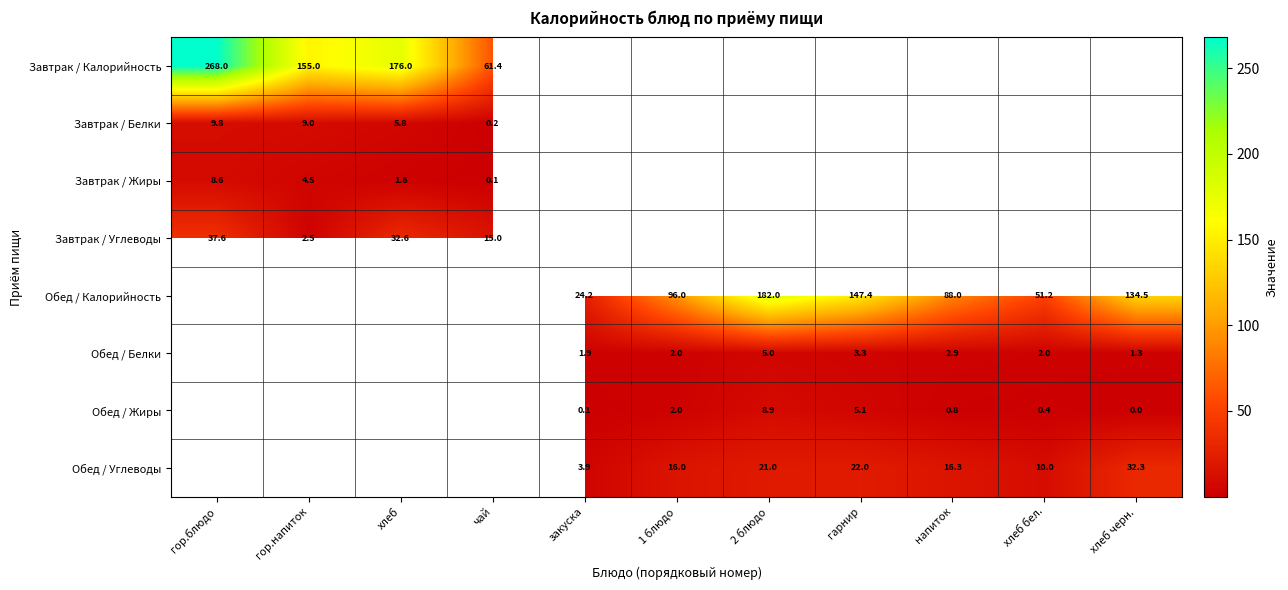

What is the greatest value displayed?

268.0